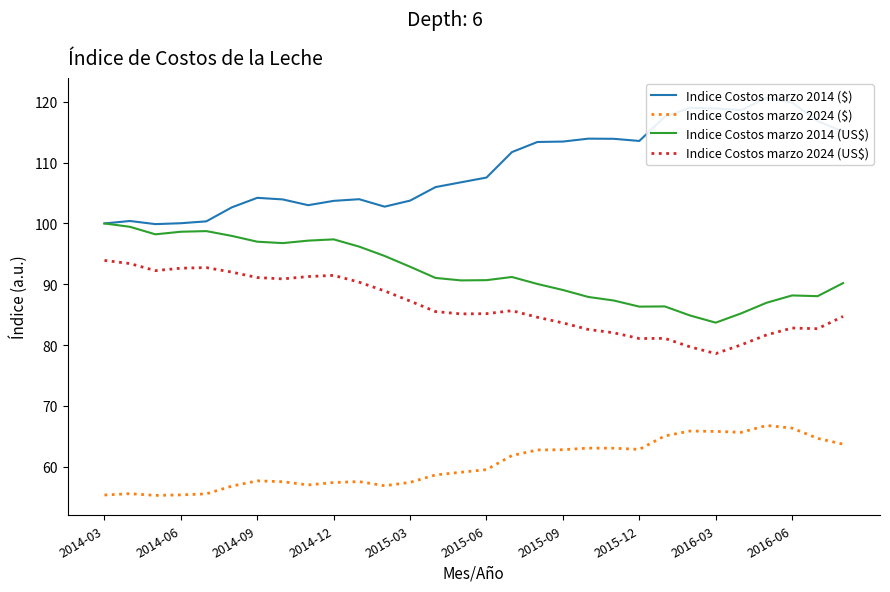

True or false: Indice Costos marzo 2014 ($) and Indice Costos marzo 2024 (US$) cross at least once.

False